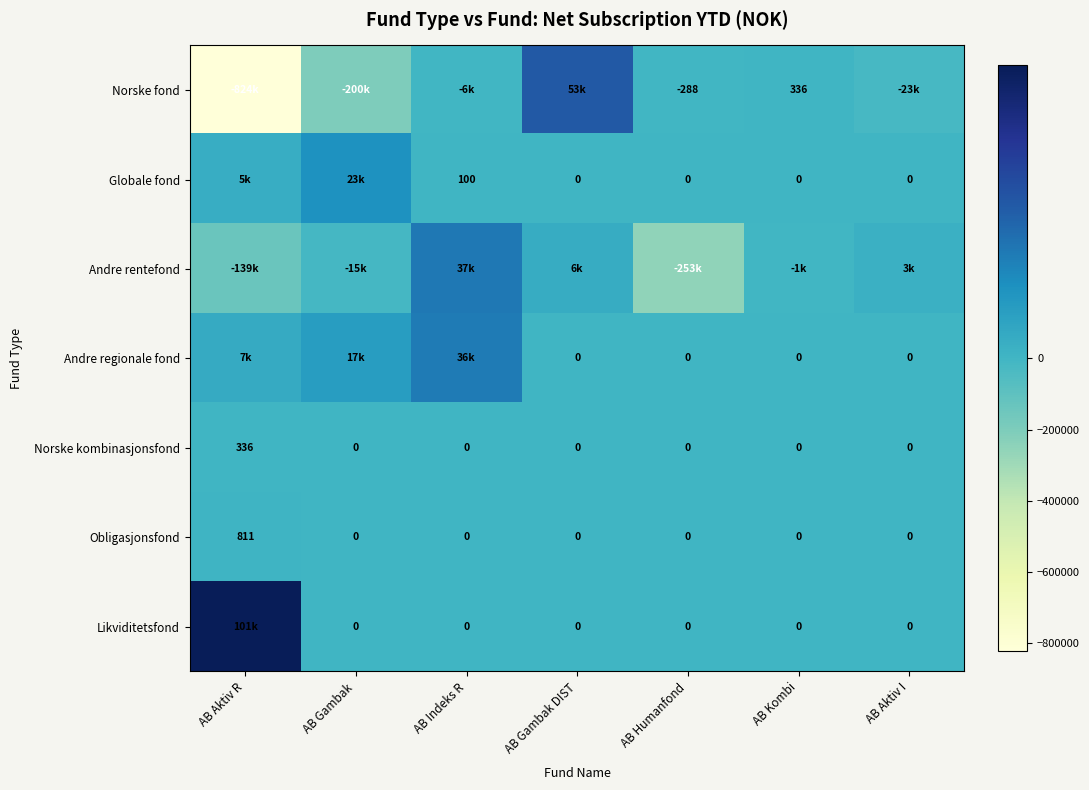

The Obligasjonsfond series shows 0 at AB Aktiv I. True or false?

True